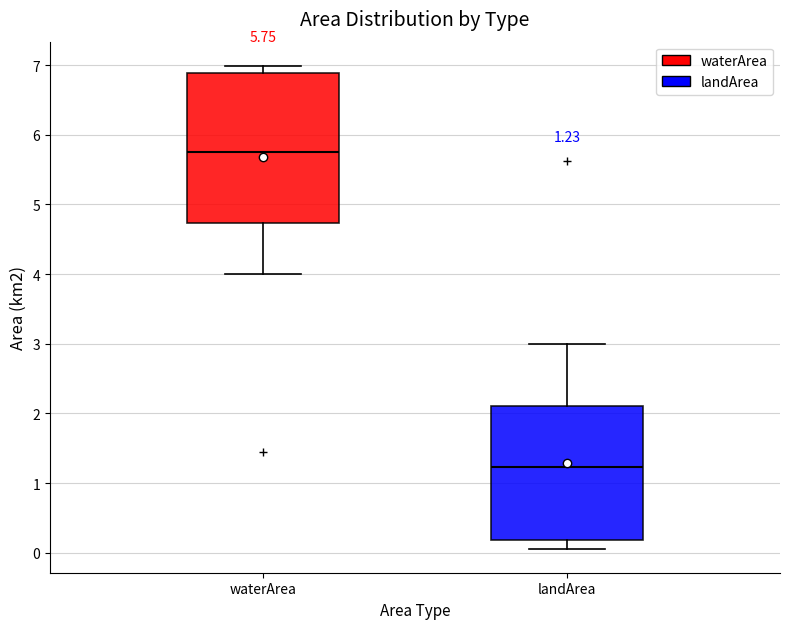

Comparing the boxes themselves (not the whiskers), which one is the tallest?

waterArea